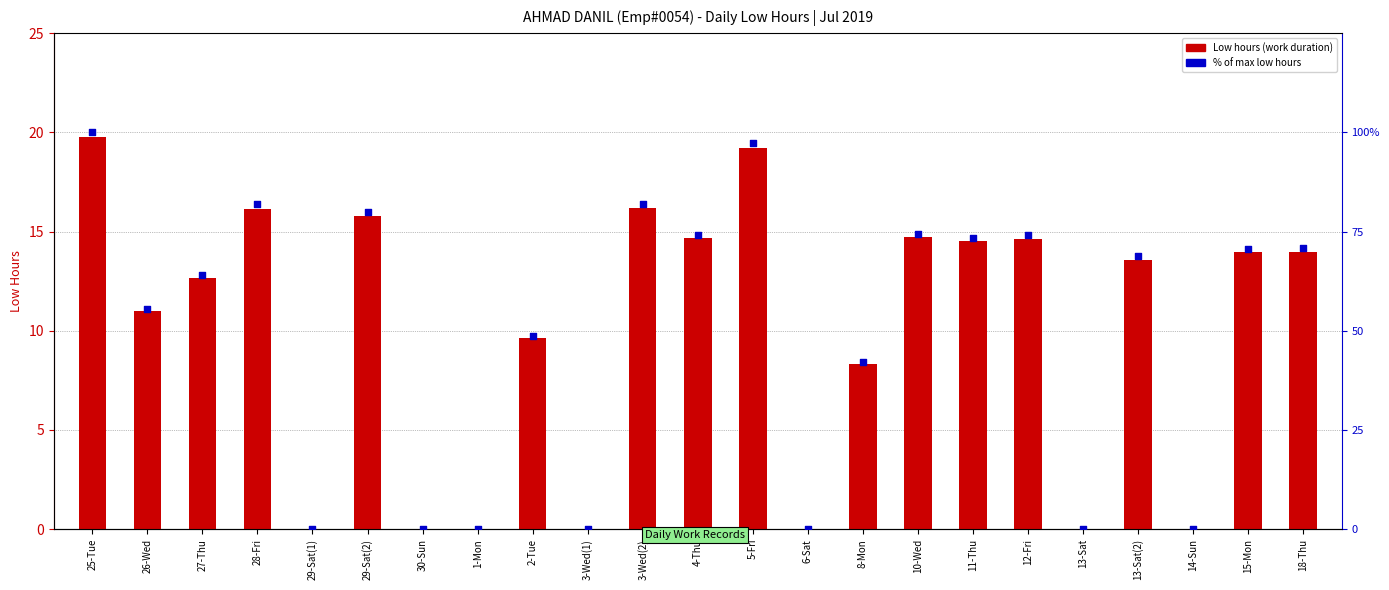

At which category is the sum across all series the highest?

25-Tue